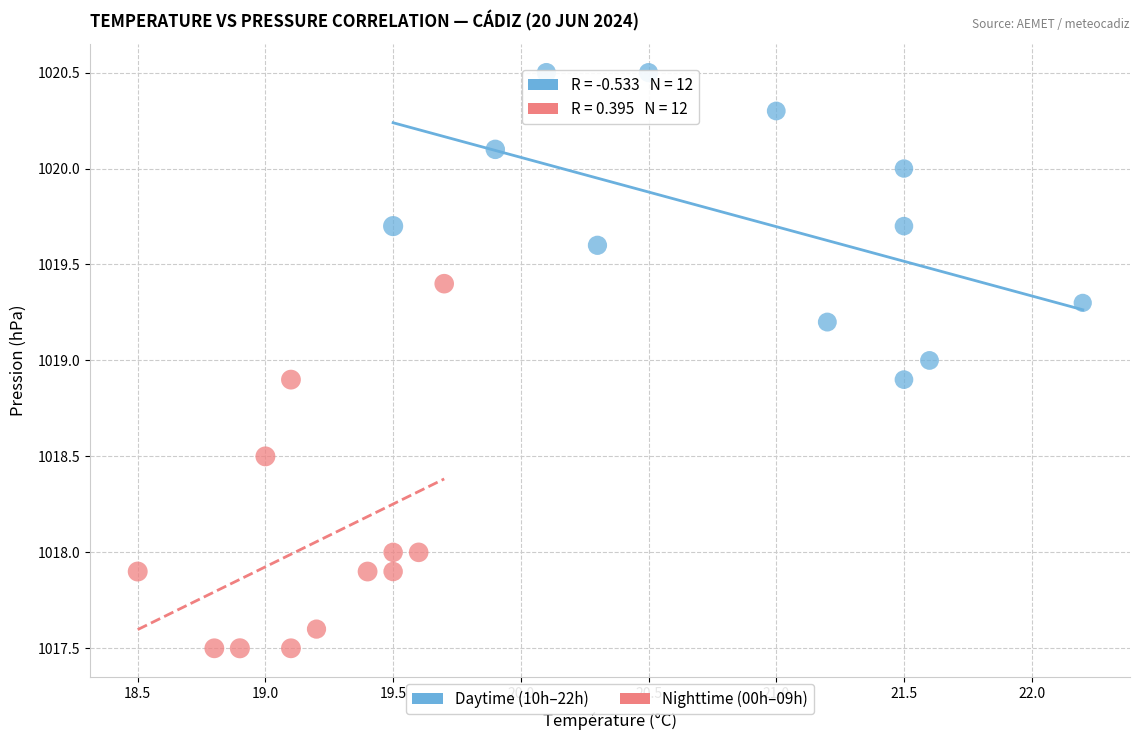

Which series reaches the minimum Y coordinate?

Nighttime (00h–09h)